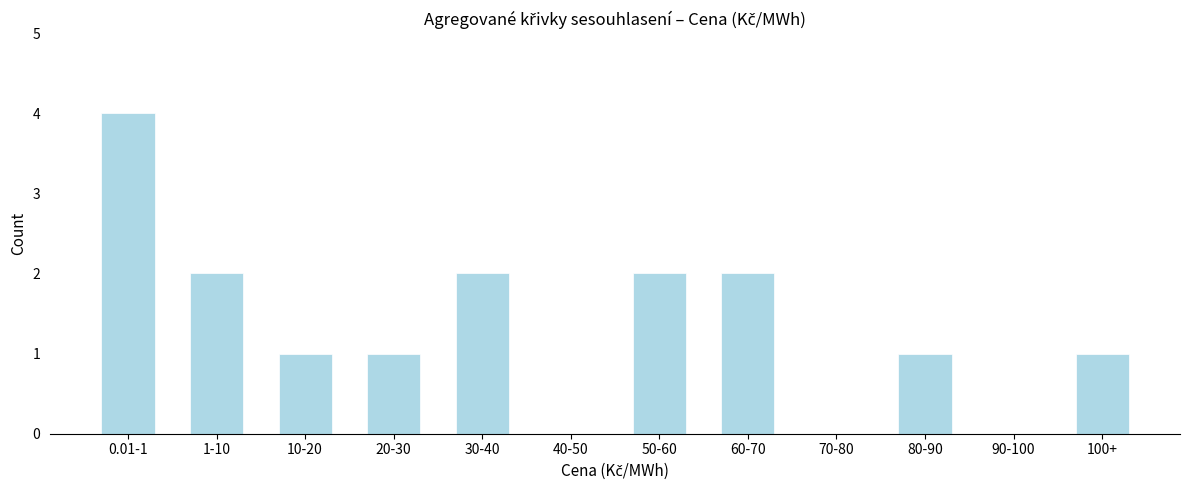

Reading right to left, list all the values displayed in this chart.

100+=1	90-100=0	80-90=1	70-80=0	60-70=2	50-60=2	40-50=0	30-40=2	20-30=1	10-20=1	1-10=2	0.01-1=4